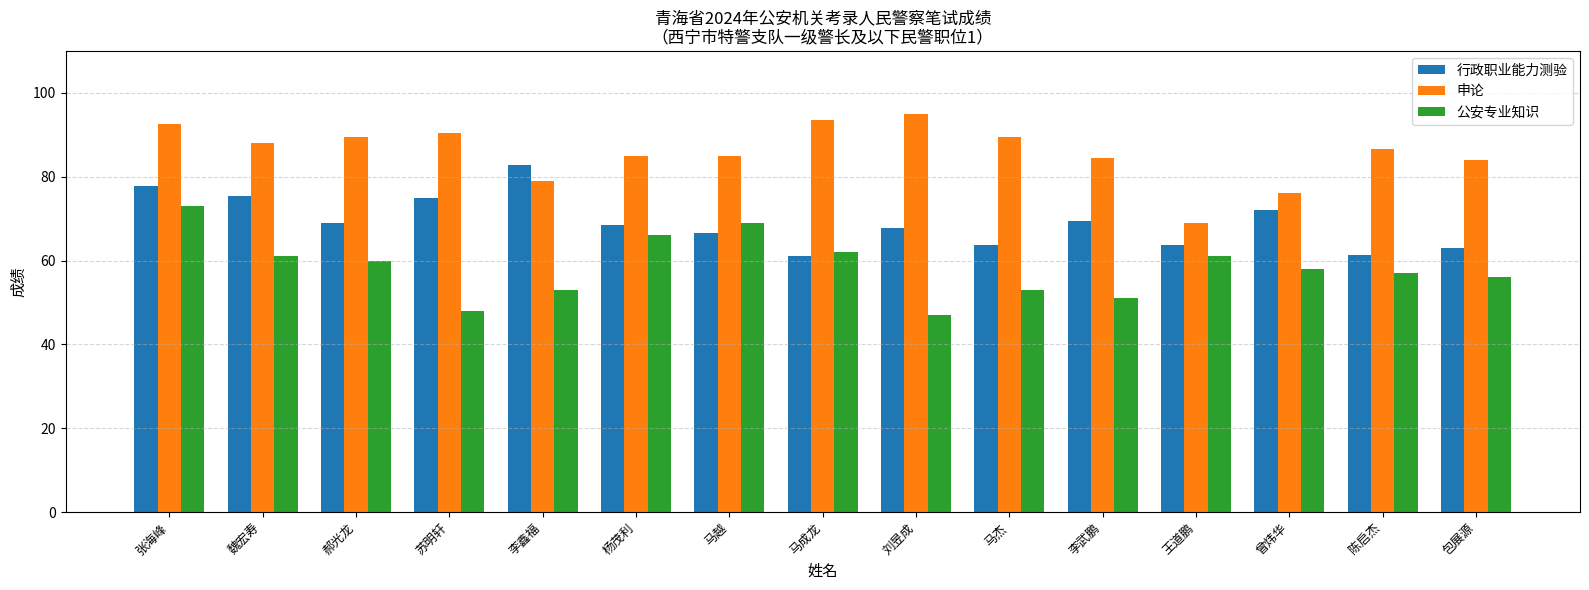

Does the chart contain any negative values?

No